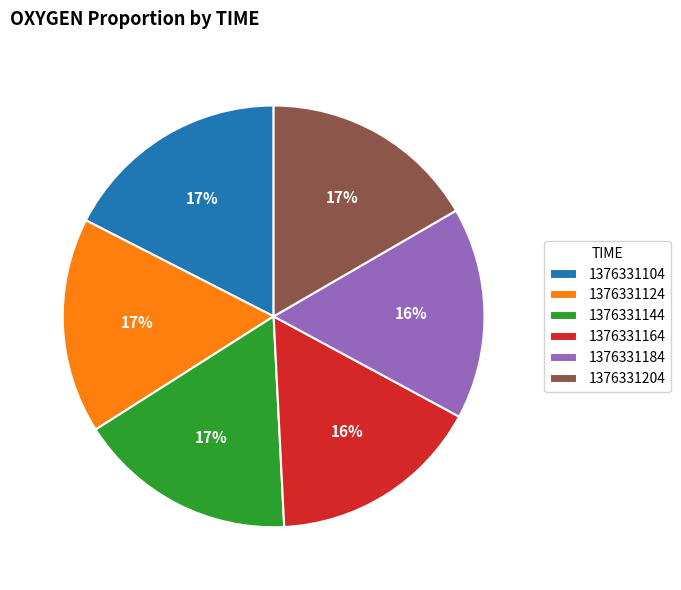

Does 1376331164 represent more than half of the total?

No